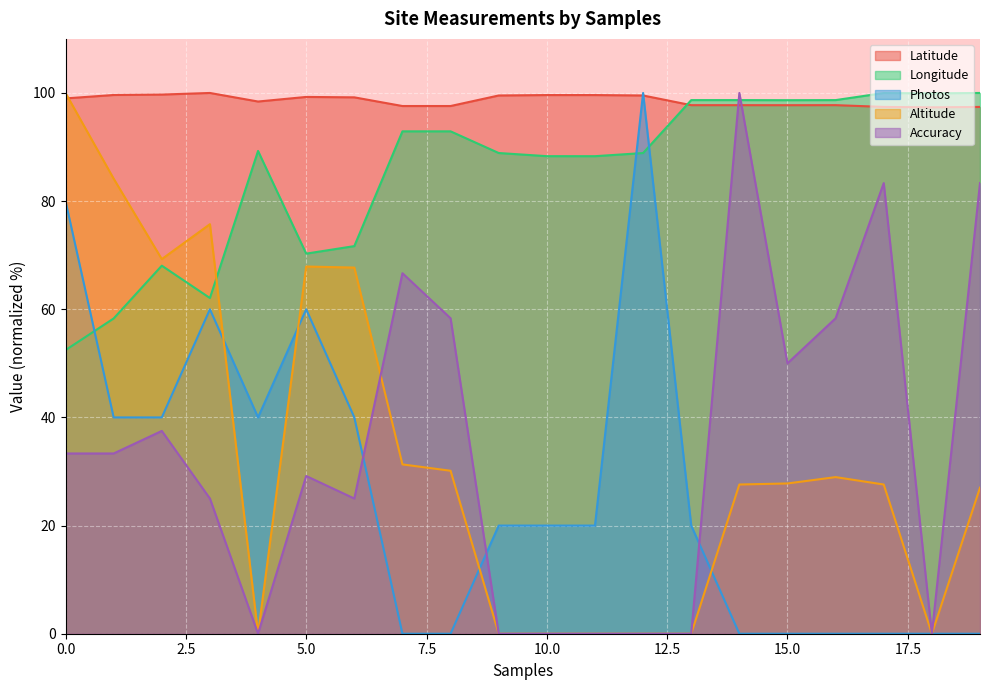

What is the total value across all series at 5?

322.8